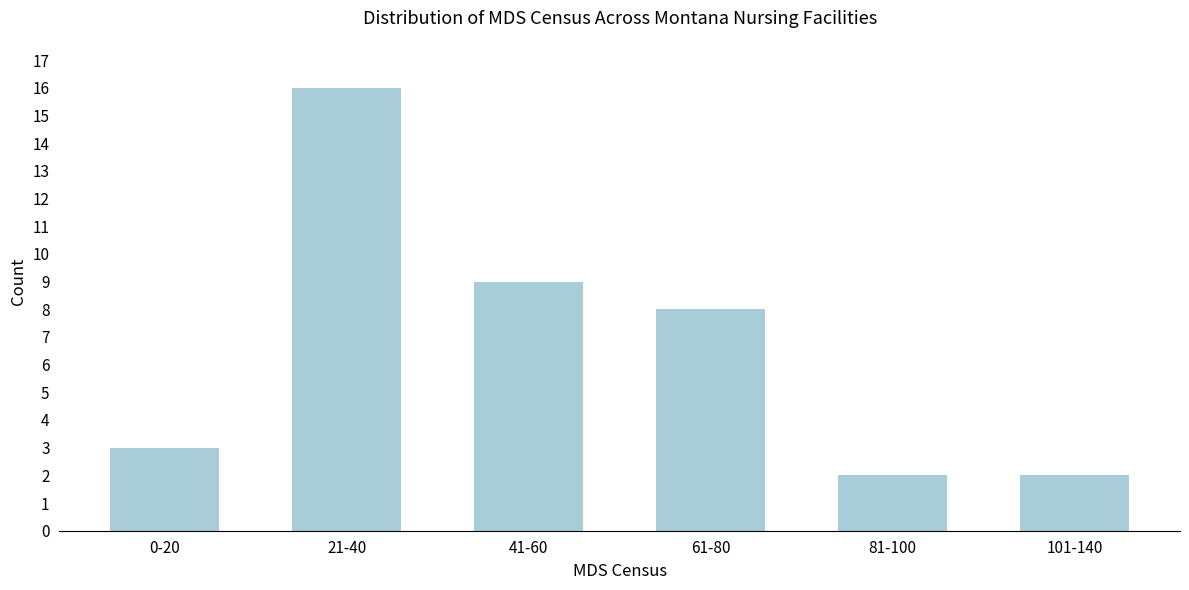

Reading left to right, transcribe all the data shown in this chart.

0-20=3	21-40=16	41-60=9	61-80=8	81-100=2	101-140=2